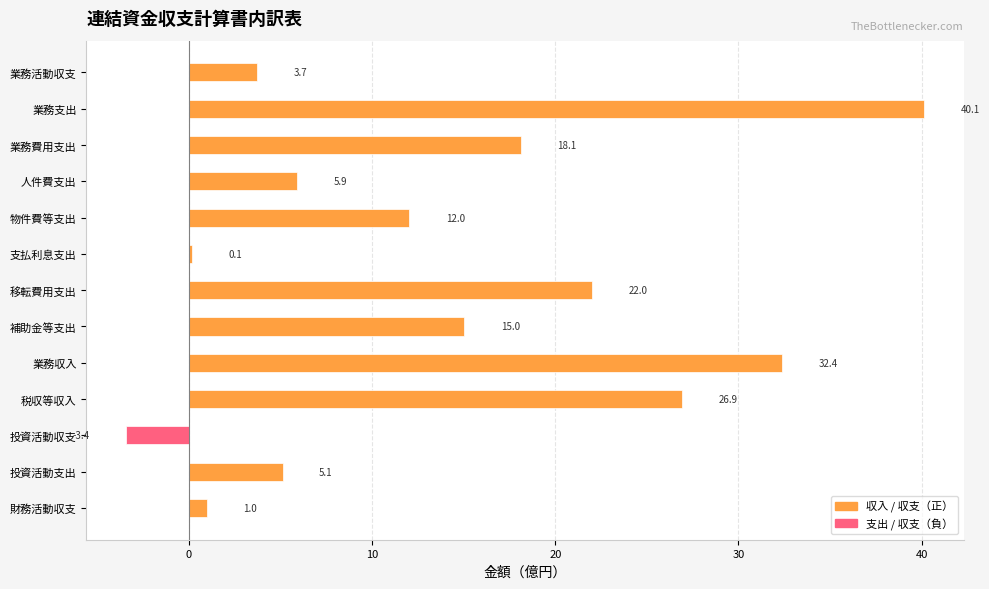

How many values are above zero?

12